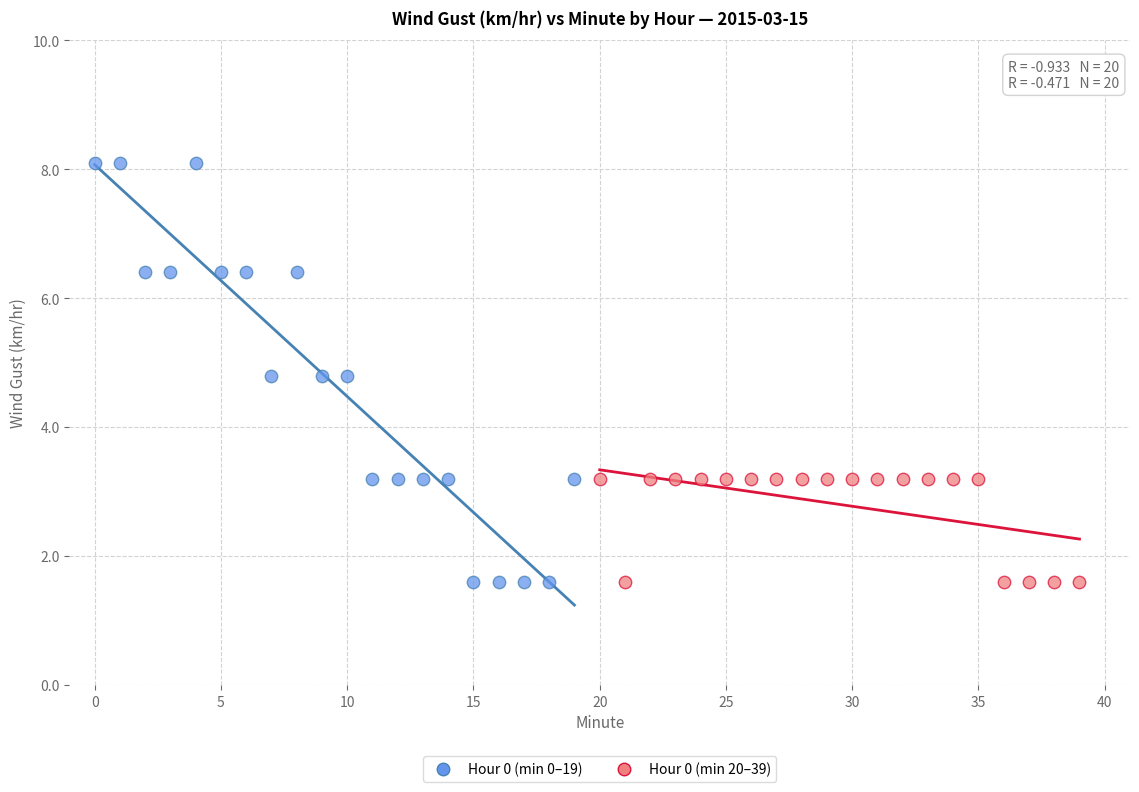

Which series has the widest spread of Y values?

Hour 0 (min 0–19)